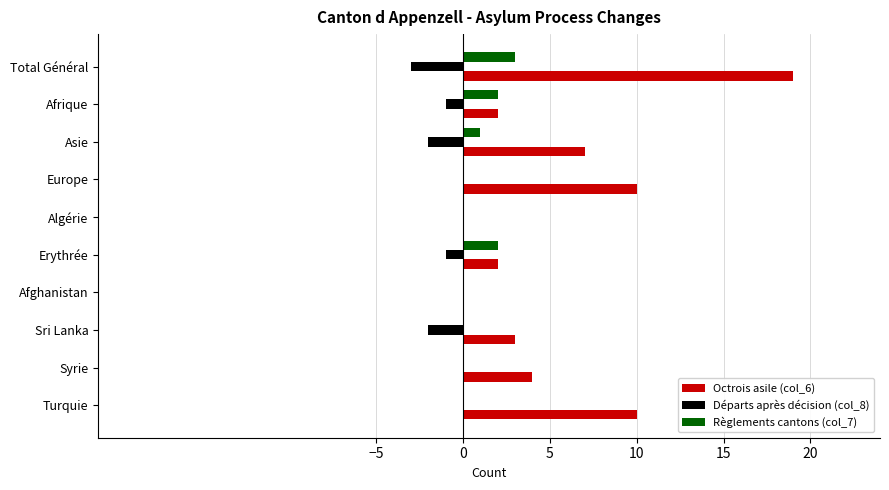

What is the total value across all series at Syrie?

4